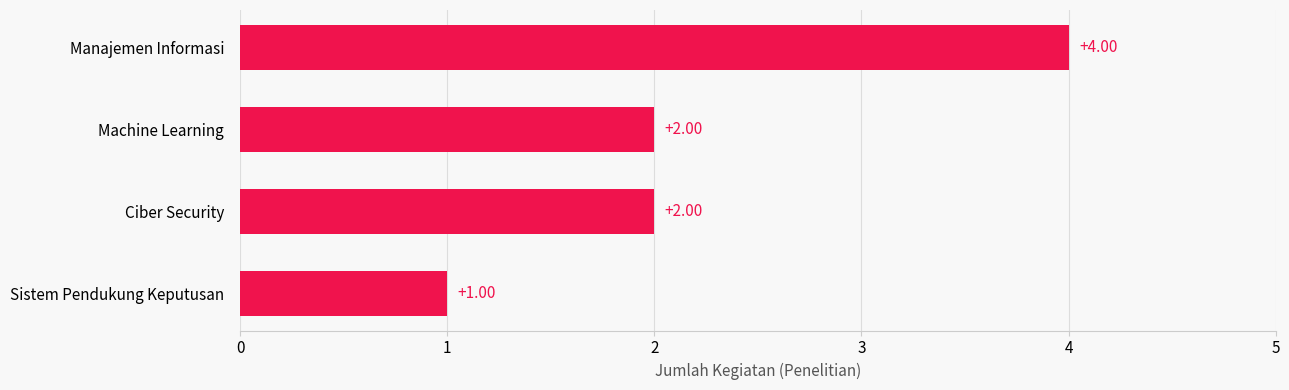

What is the difference between the maximum and minimum values?

3